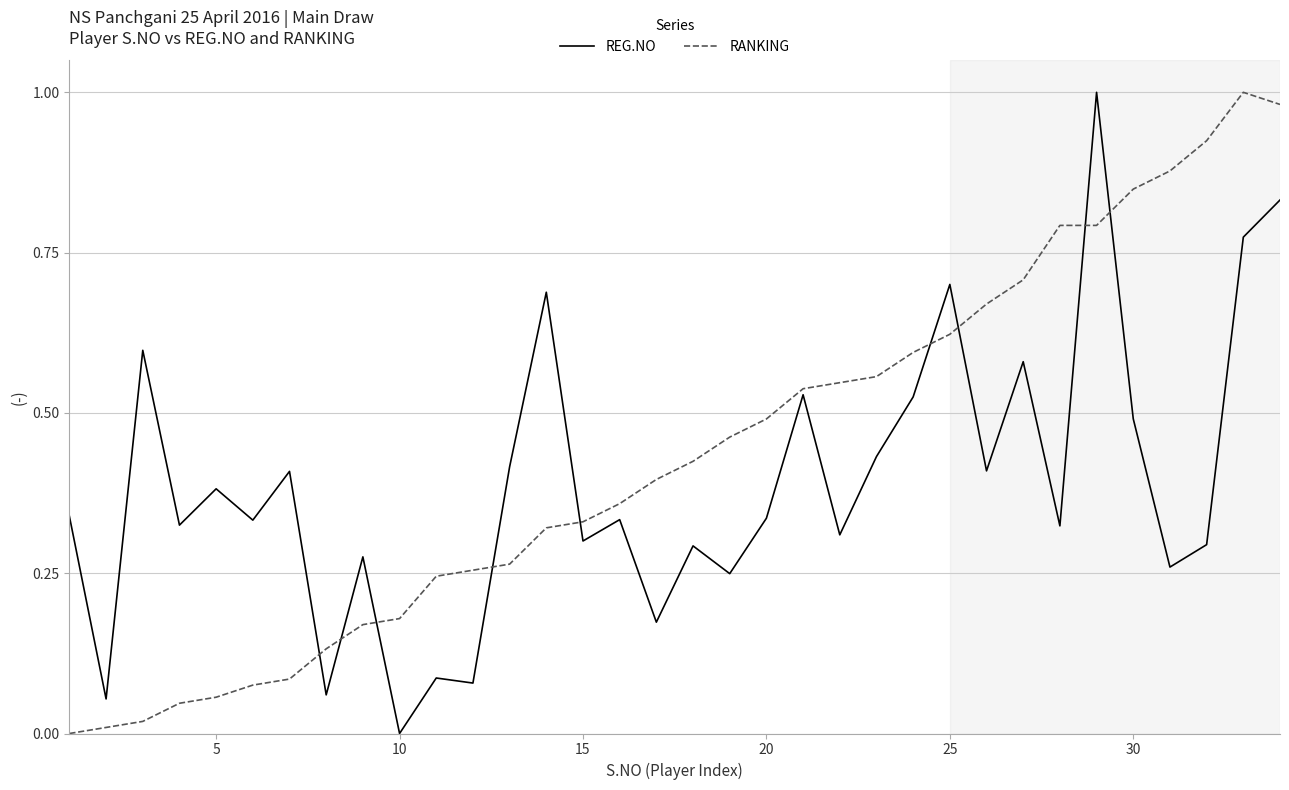

At how many categories does at least one series exceed 0?

34